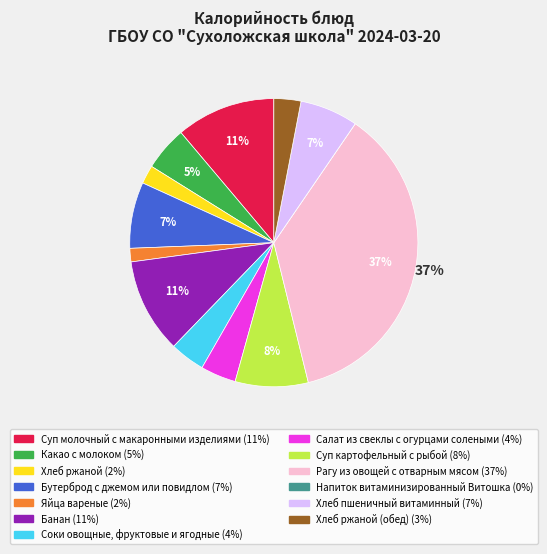

Does any single category account for the majority?

No